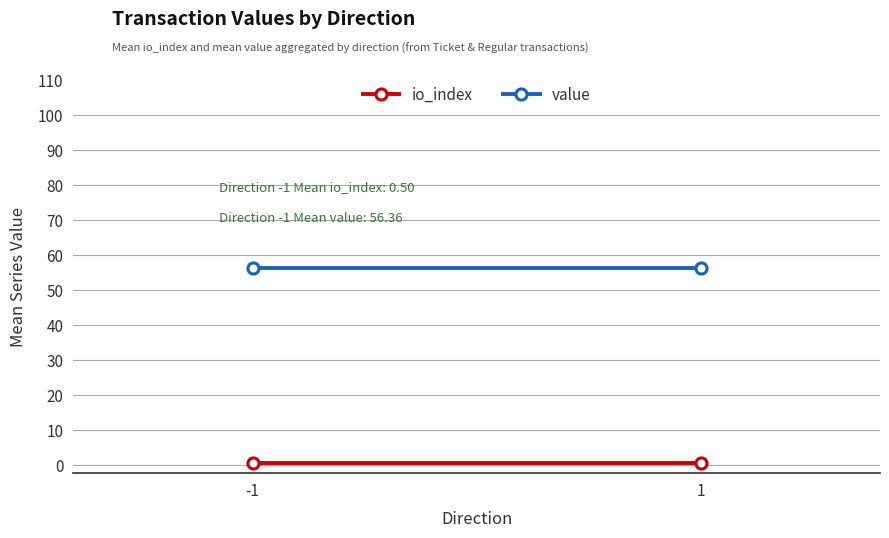

True or false: io_index has a value of 0.5 at -1.

True